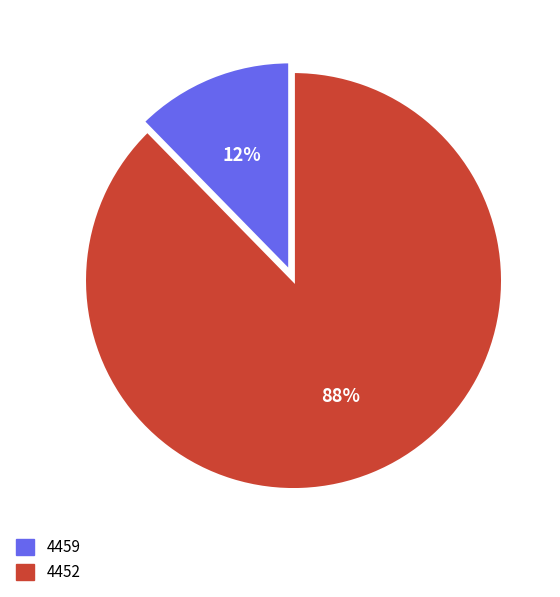

Rank the categories by value from highest to lowest.

4452, 4459